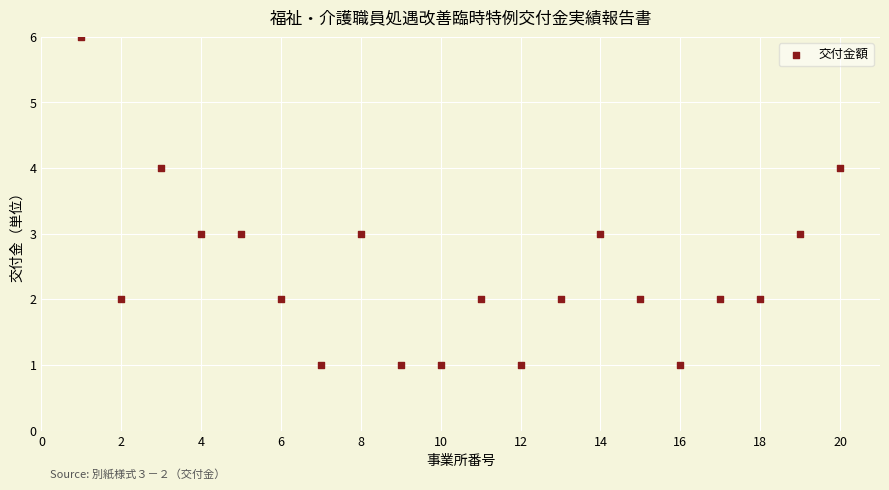

What is the range of Y values (max minus min)?

5